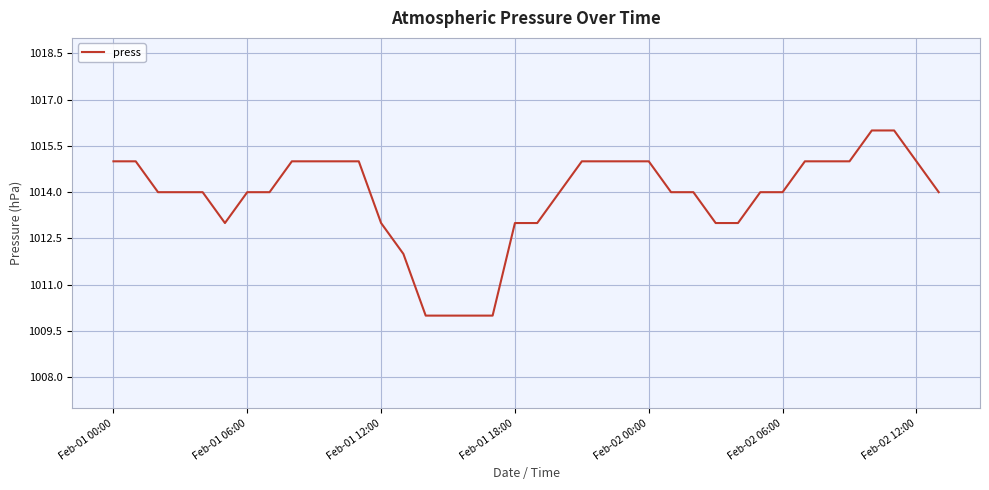

What is the difference between the maximum and minimum values?

6